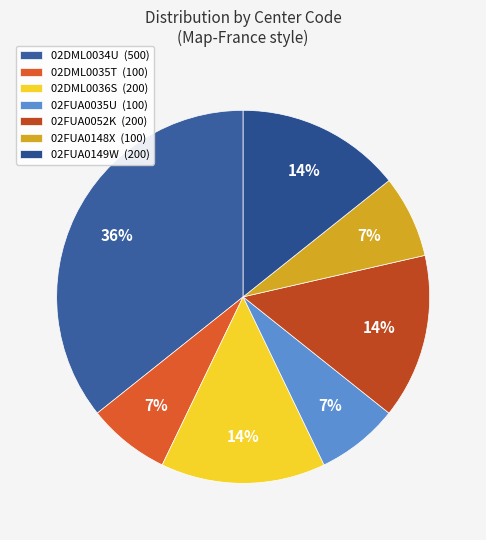

Between 02FUA0052K and 02FUA0148X, which is larger?

02FUA0052K